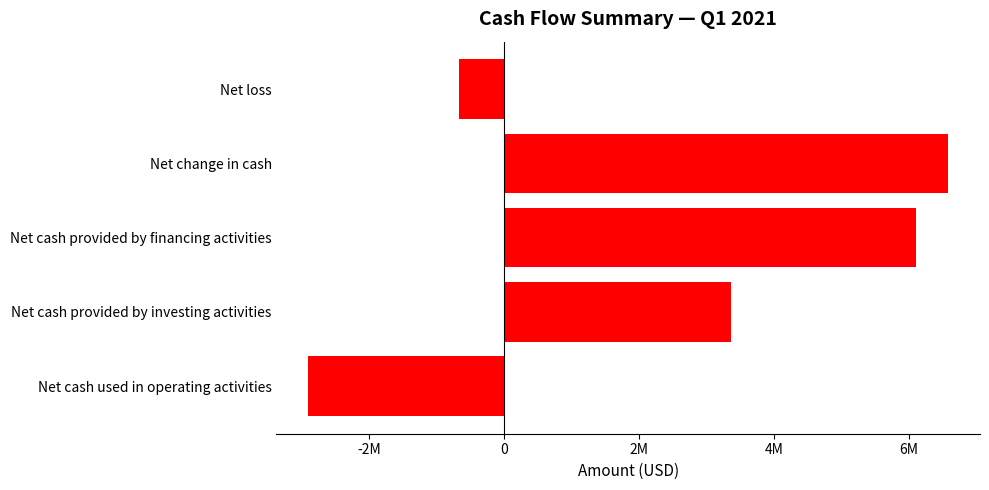

Are the bars horizontal?

Yes